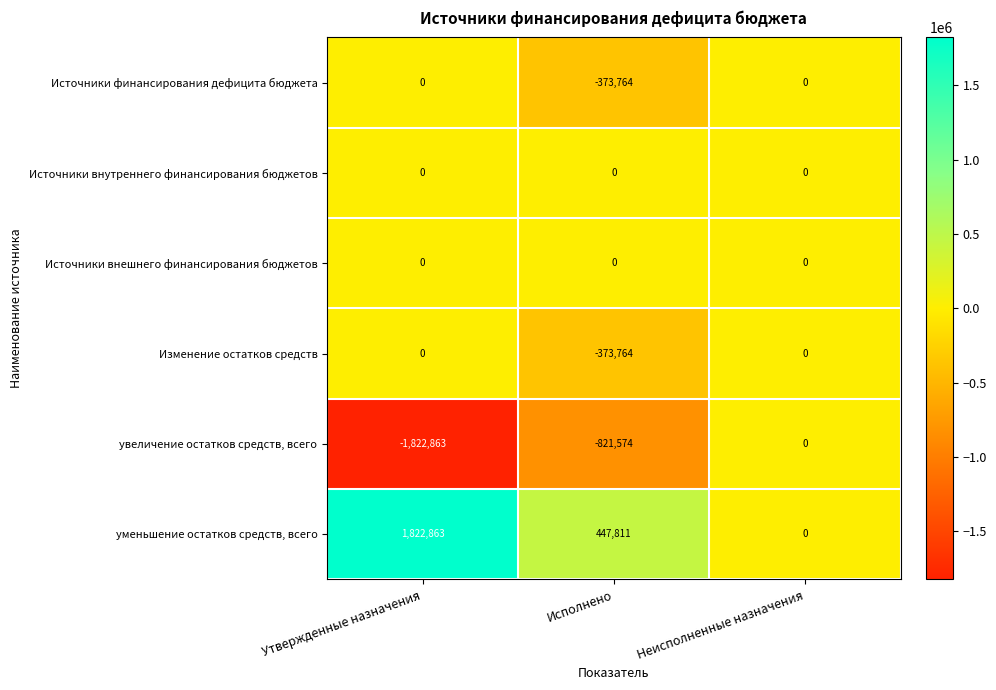

At how many categories does at least one series exceed 837168?

1